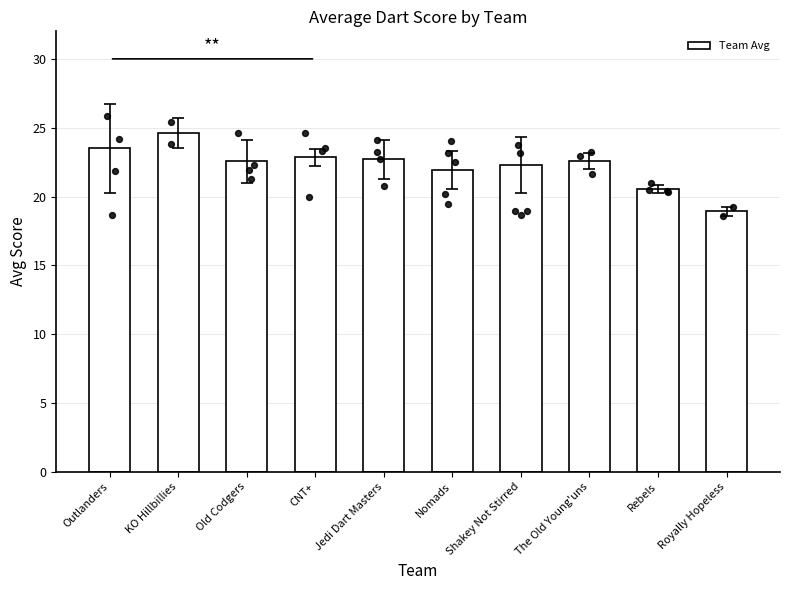

Which has a higher value, Outlanders or Rebels?

Outlanders